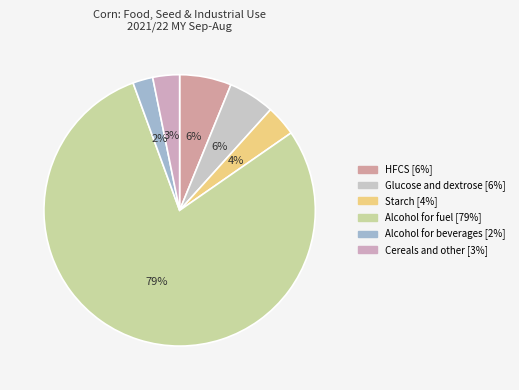

To the nearest percent, what is the average slice percentage?

17%